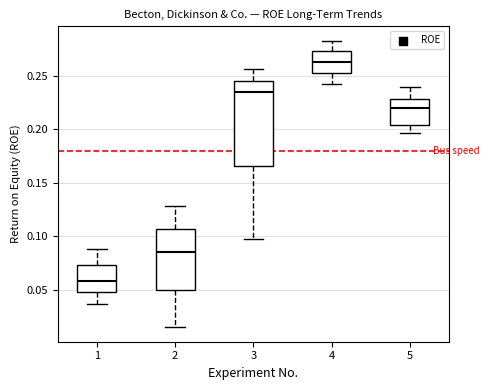

Reading left to right, read every box against the y-axis: the position of its median line, the range the box covers, and the ends of its whiskers. The values are not printed on the chart, so give them approximately, as read against the axis.

1: median 0.060, box 0.050 to 0.075, whiskers 0.035 to 0.090
2: median 0.085, box 0.050 to 0.105, whiskers 0.015 to 0.130
3: median 0.235, box 0.165 to 0.245, whiskers 0.095 to 0.255
4: median 0.265, box 0.255 to 0.275, whiskers 0.240 to 0.285
5: median 0.220, box 0.205 to 0.230, whiskers 0.195 to 0.240